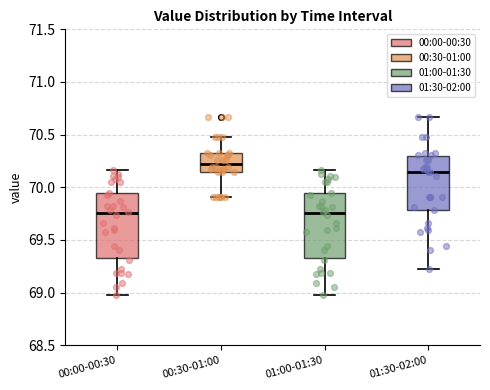

Reading left to right, transcribe this box plot: for each box, give where its median line is, the range the box spans, and where its two whiskers end, as read against the y-axis. The values are not printed on the chart, so give them approximately, as read against the axis.

00:00-00:30: median 69.75, box 69.35 to 69.95, whiskers 69.00 to 70.15
00:30-01:00: median 70.25, box 70.15 to 70.35, whiskers 69.90 to 70.50
01:00-01:30: median 69.75, box 69.35 to 69.95, whiskers 69.00 to 70.15
01:30-02:00: median 70.15, box 69.80 to 70.30, whiskers 69.20 to 70.65